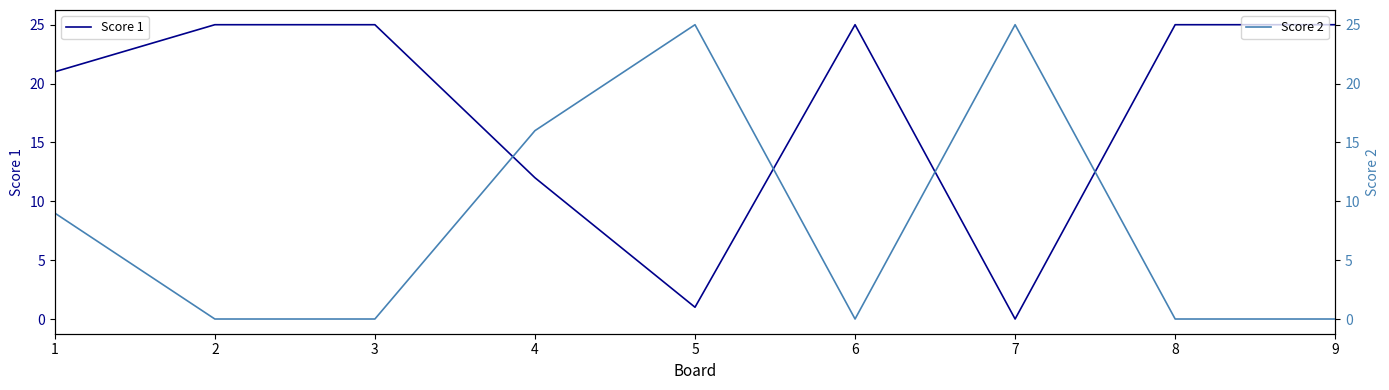

What is the highest value of the Score 2 series?

25